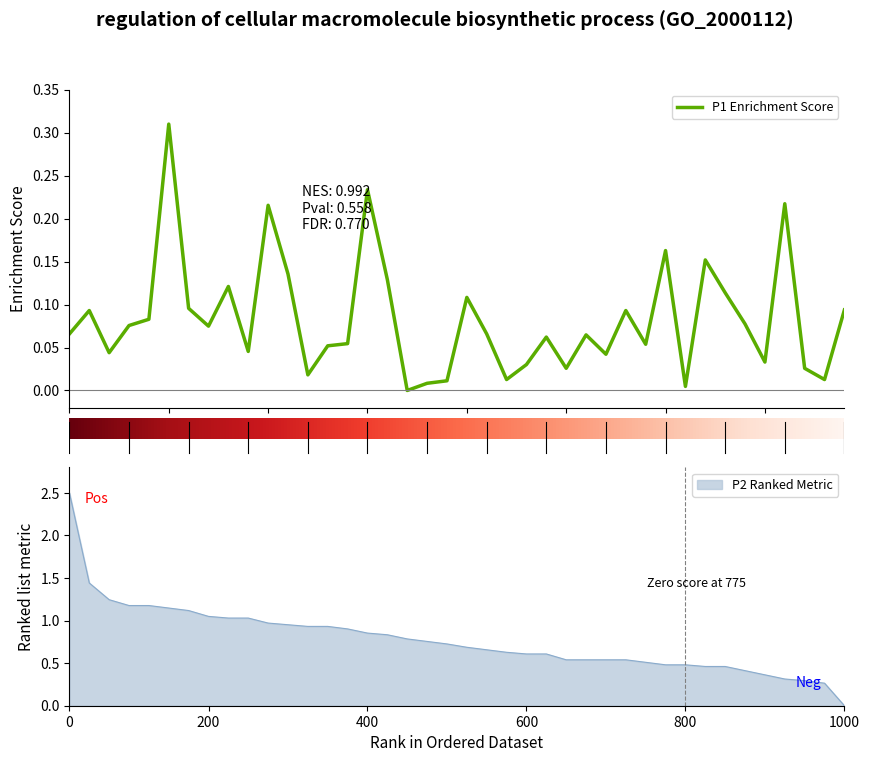

How many interior local peaks (higher than both neighbors) does the data have?

12